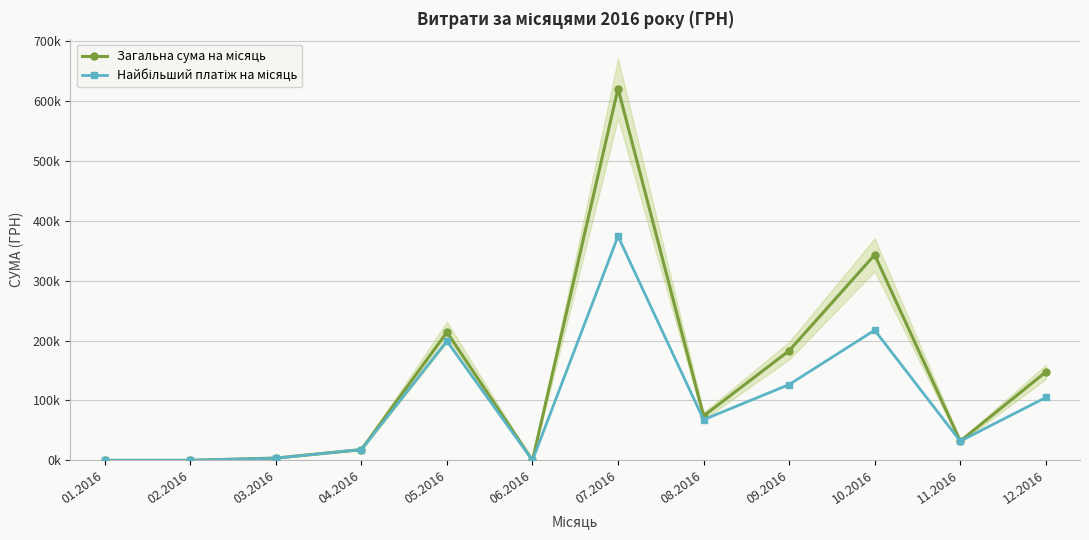

How many distinct data groups are displayed?

2